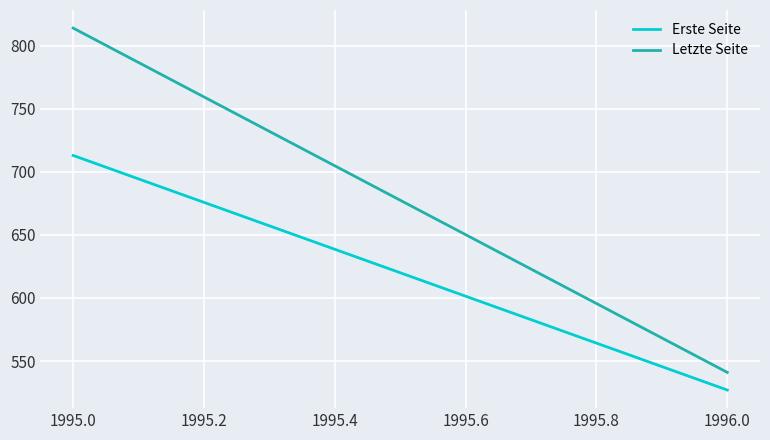

How many lines are shown in the chart?

2